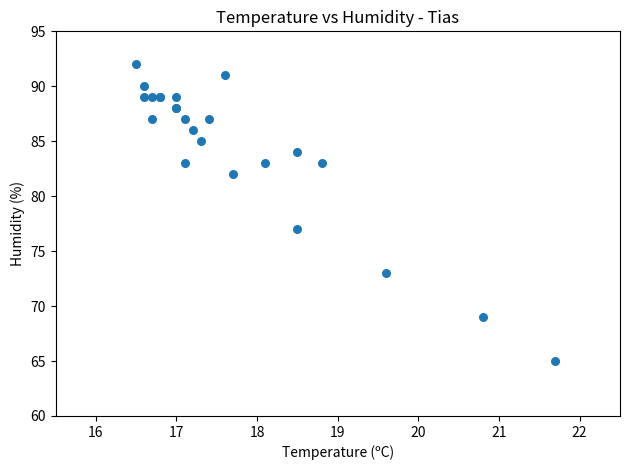

What Y value in the scatter plot is closest to 78?

77